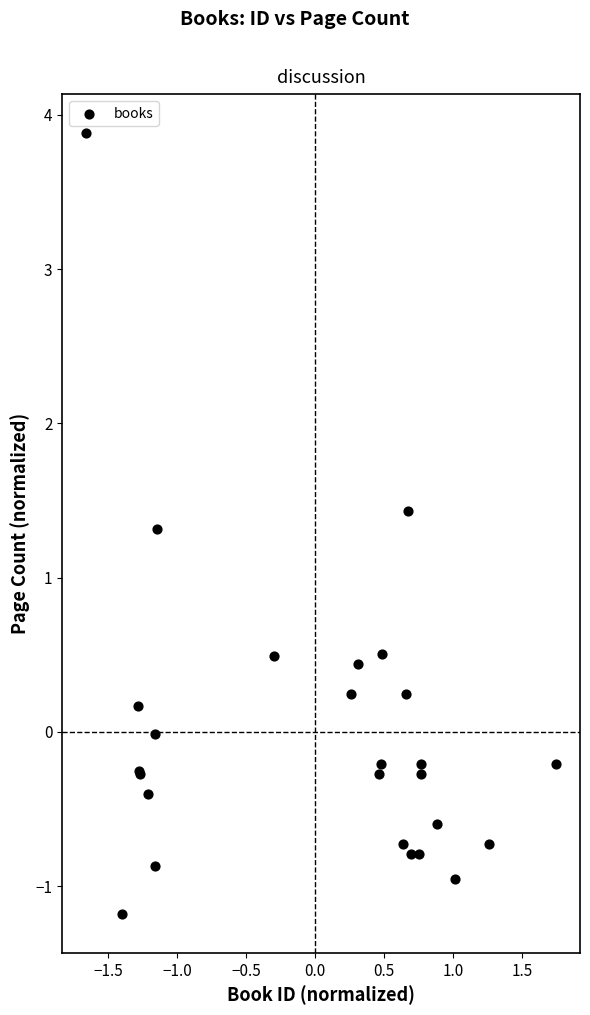

What Y value in the scatter plot is closest to 1?

1.3